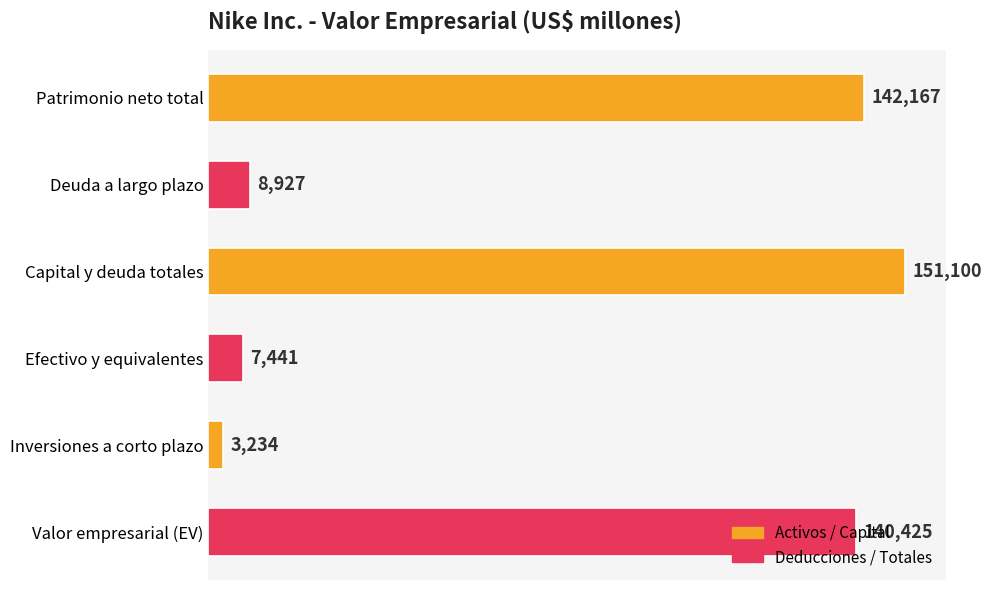

What is the average value?

75549